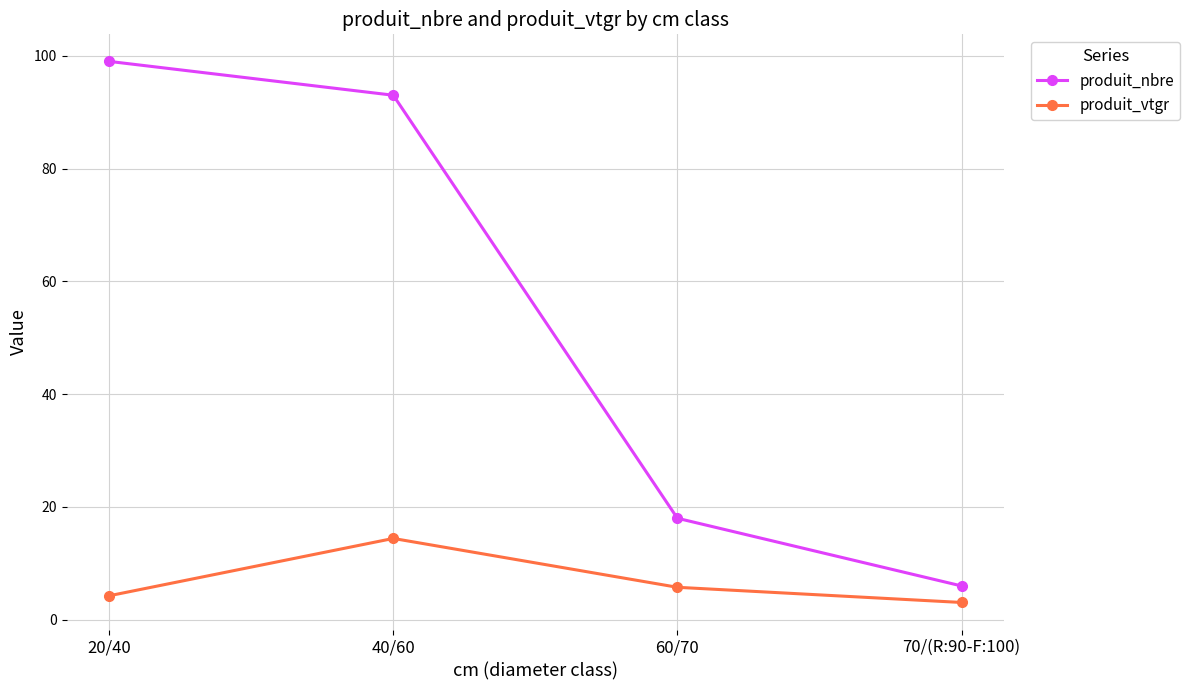

Is this an area chart (filled region under the line)?

No